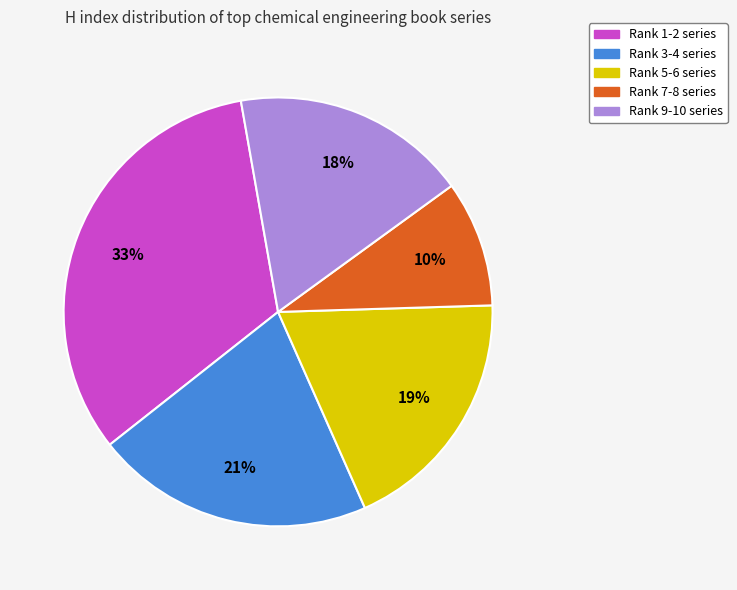

To the nearest percent, what is the average slice percentage?

20%